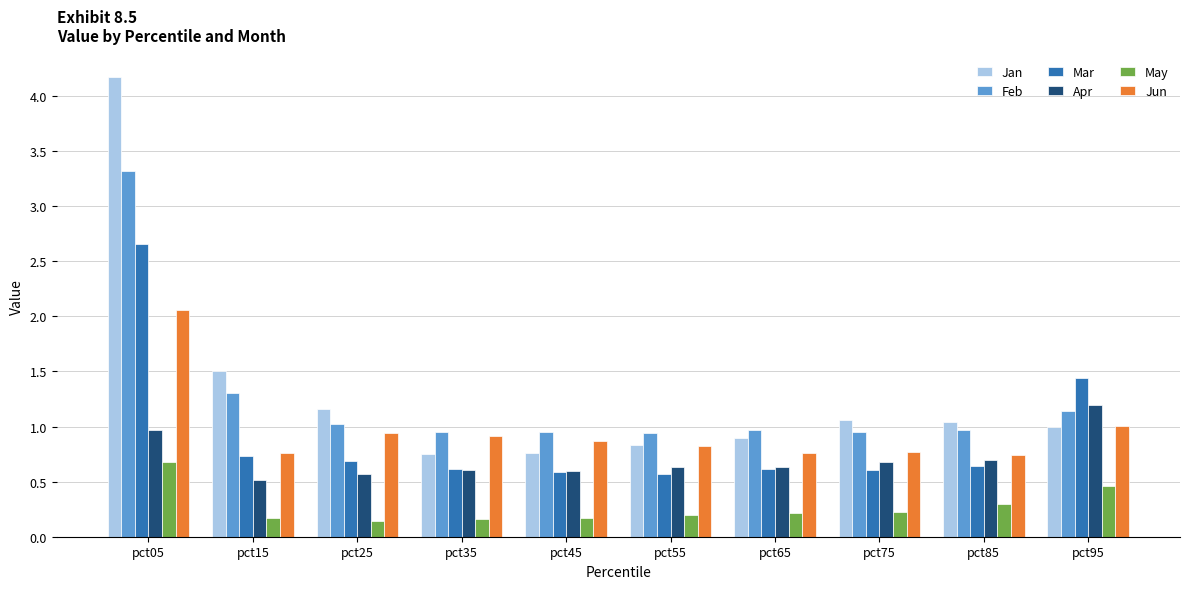

What is the sum of all Jun values?

9.6